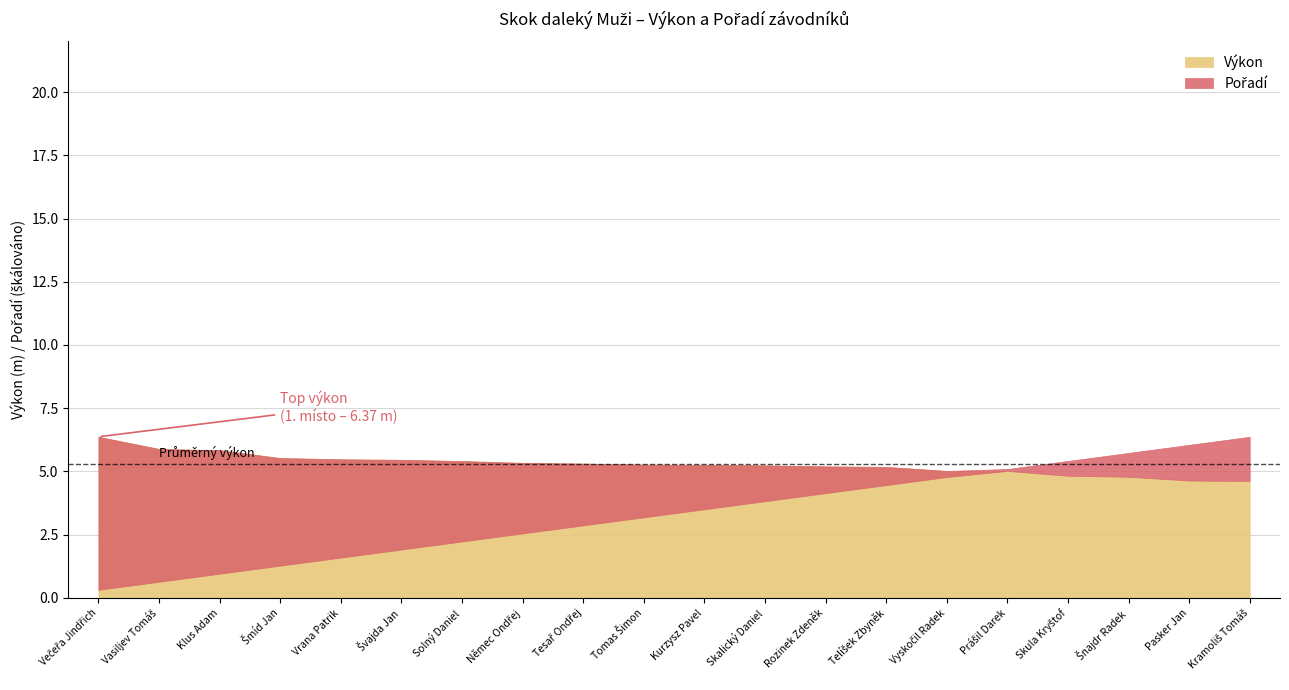

True or false: Výkon has more than 2 points higher than both neighbors.

False